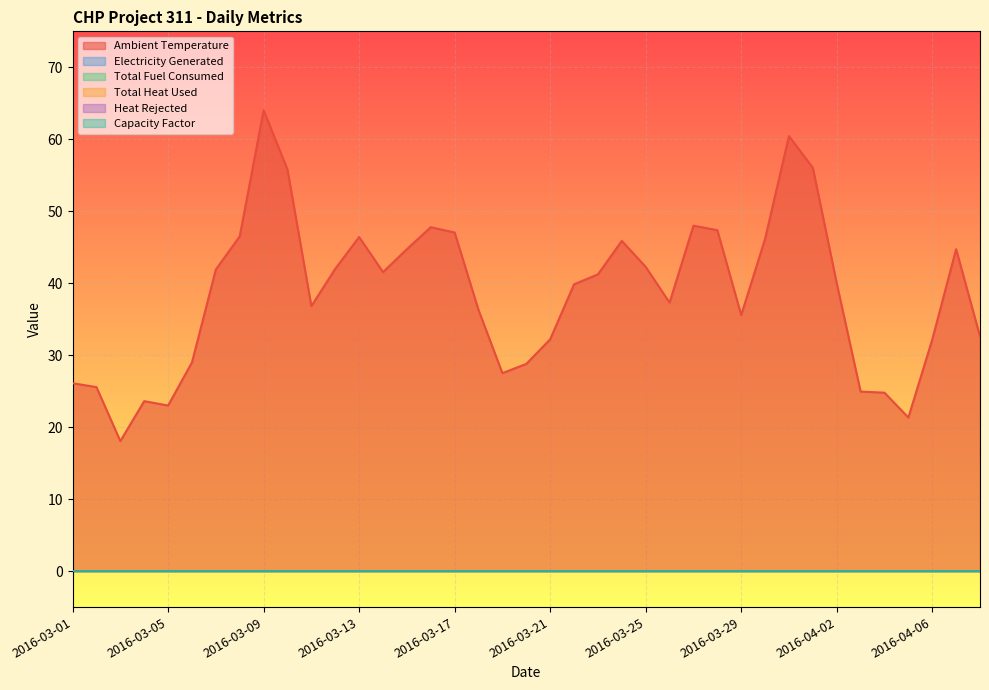

Reading left to right, list all the values displayed in this chart.

Ambient Temperature: 26.1	25.6	18.1	23.6	23.0	29.0	41.9	46.5	64.0	55.8	36.8	42.0	46.4	41.5	44.7	47.8	47.0	36.3	27.5	28.8	32.2	39.9	41.2	45.9	42.3	37.3	48.0	47.4	35.6	46.2	60.4	56.0	40.0	24.9	24.8	21.3	32.2	44.7	32.6
Electricity Generated: 0.0	0.0	0.0	0.0	0.0	0.0	0.0	0.0	0.0	0.0	0.0	0.0	0.0	0.0	0.0	0.0	0.0	0.0	0.0	0.0	0.0	0.0	0.0	0.0	0.0	0.0	0.0	0.0	0.0	0.0	0.0	0.0	0.0	0.0	0.0	0.0	0.0	0.0	0.0
Total Fuel Consumed: 0.0	0.0	0.0	0.0	0.0	0.0	0.0	0.0	0.0	0.0	0.0	0.0	0.0	0.0	0.0	0.0	0.0	0.0	0.0	0.0	0.0	0.0	0.0	0.0	0.0	0.0	0.0	0.0	0.0	0.0	0.0	0.0	0.0	0.0	0.0	0.0	0.0	0.0	0.0
Total Heat Used: 0.0	0.0	0.0	0.0	0.0	0.0	0.0	0.0	0.0	0.0	0.0	0.0	0.0	0.0	0.0	0.0	0.0	0.0	0.0	0.0	0.0	0.0	0.0	0.0	0.0	0.0	0.0	0.0	0.0	0.0	0.0	0.0	0.0	0.0	0.0	0.0	0.0	0.0	0.0
Heat Rejected: 0.0	0.0	0.0	0.0	0.0	0.0	0.0	0.0	0.0	0.0	0.0	0.0	0.0	0.0	0.0	0.0	0.0	0.0	0.0	0.0	0.0	0.0	0.0	0.0	0.0	0.0	0.0	0.0	0.0	0.0	0.0	0.0	0.0	0.0	0.0	0.0	0.0	0.0	0.0
Capacity Factor: 0.0	0.0	0.0	0.0	0.0	0.0	0.0	0.0	0.0	0.0	0.0	0.0	0.0	0.0	0.0	0.0	0.0	0.0	0.0	0.0	0.0	0.0	0.0	0.0	0.0	0.0	0.0	0.0	0.0	0.0	0.0	0.0	0.0	0.0	0.0	0.0	0.0	0.0	0.0